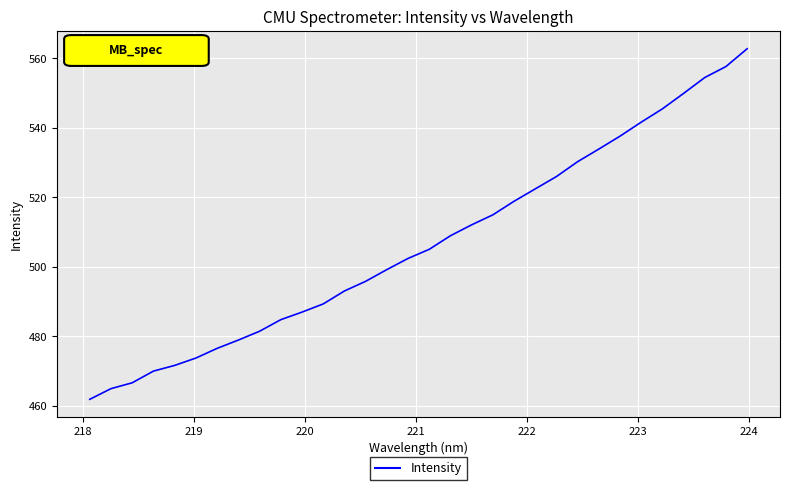

What is the difference between the maximum and minimum values?

100.9